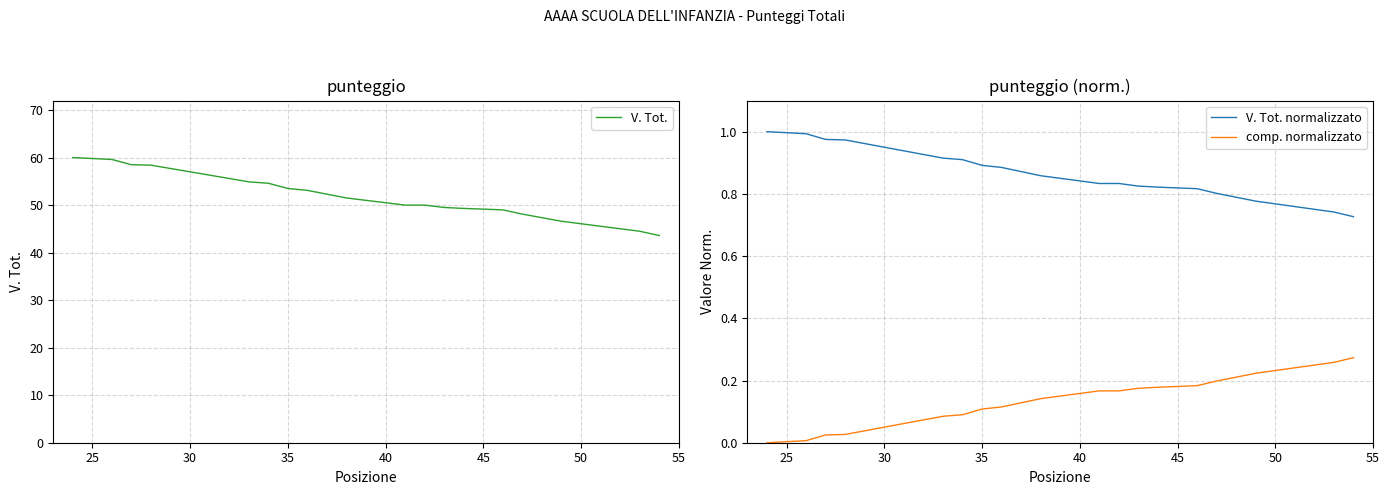

How many data points in V. Tot. are above 51?

10